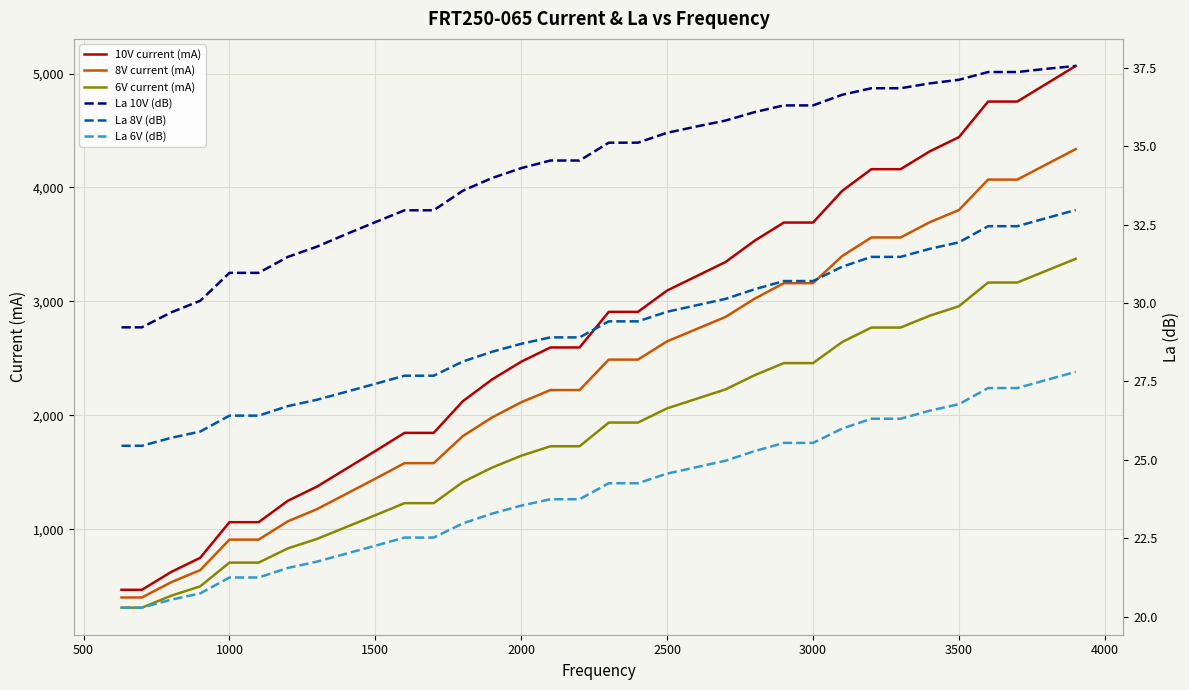

What is the lowest value of the 8V current (mA) series?

401.0